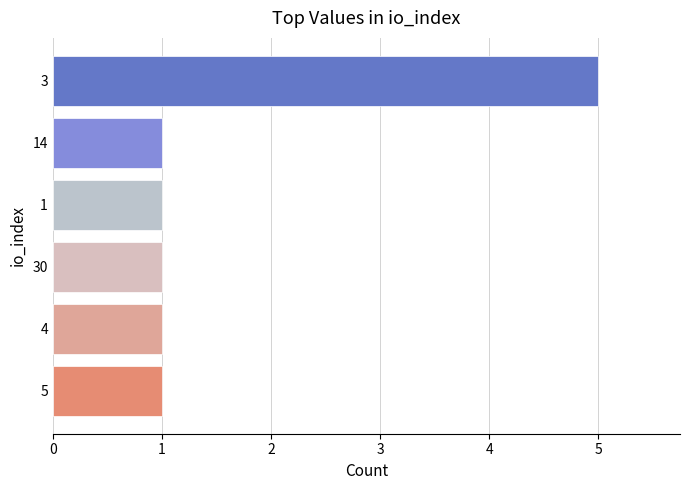

What is the difference between the maximum and minimum values?

4